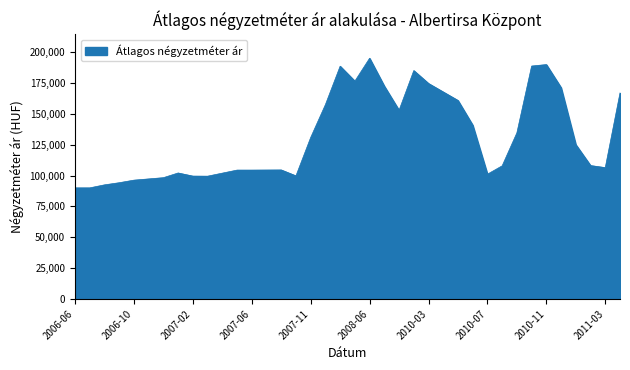

What is the average value?

131057